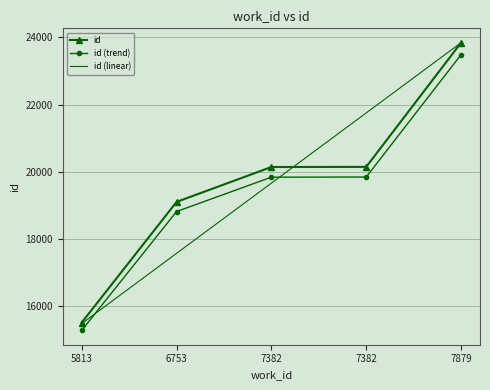

What are all the series names shown in the legend?

id, id (trend), id (linear)